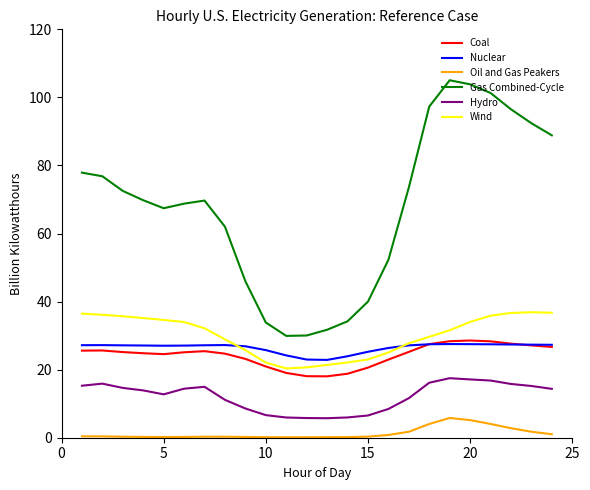

True or false: Gas Combined-Cycle and Coal intersect in this chart.

False